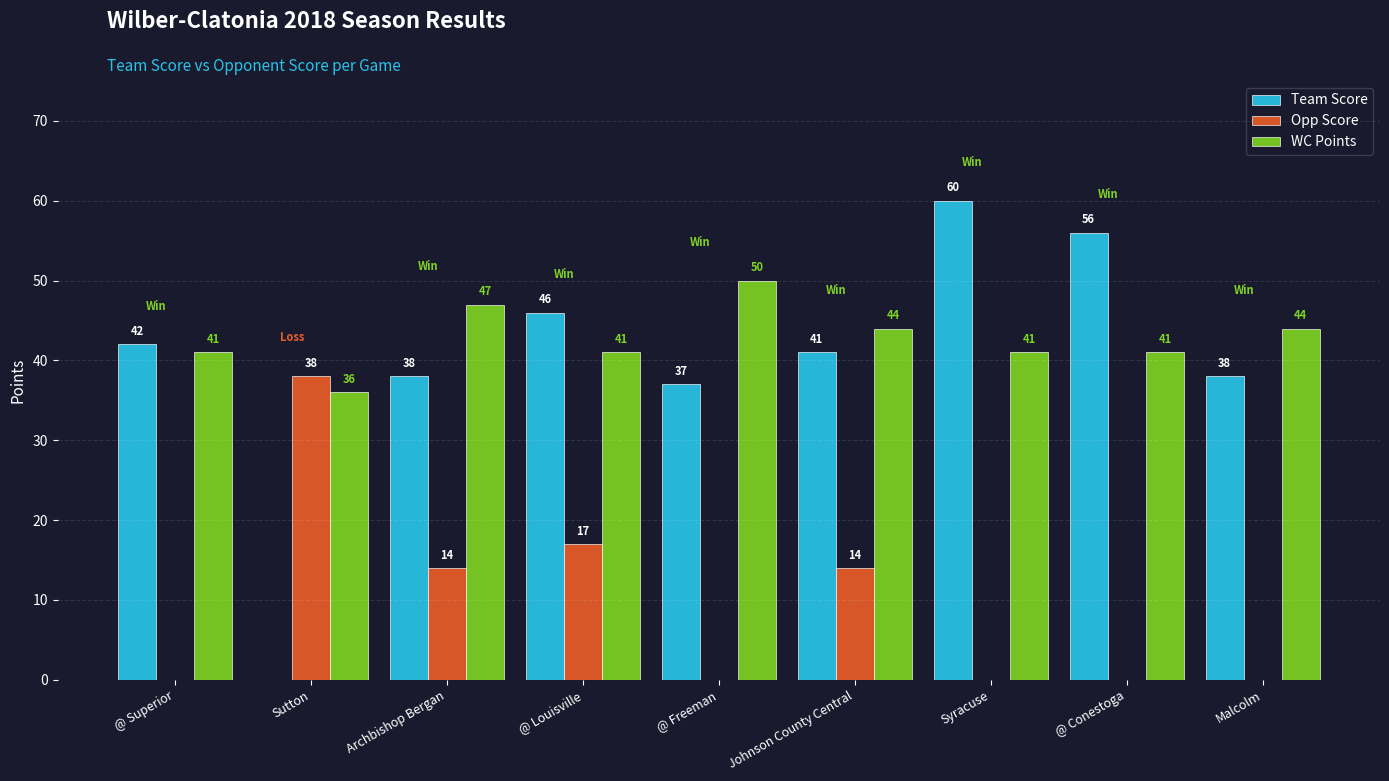

Reading left to right, what are all the values shown in this chart?

Team Score: @ Superior=42	Sutton=0	Archbishop Bergan=38	@ Louisville=46	@ Freeman=37	Johnson County Central=41	Syracuse=60	@ Conestoga=56	Malcolm=38
Opp Score: @ Superior=0	Sutton=38	Archbishop Bergan=14	@ Louisville=17	@ Freeman=0	Johnson County Central=14	Syracuse=0	@ Conestoga=0	Malcolm=0
WC Points: @ Superior=41	Sutton=36	Archbishop Bergan=47	@ Louisville=41	@ Freeman=50	Johnson County Central=44	Syracuse=41	@ Conestoga=41	Malcolm=44